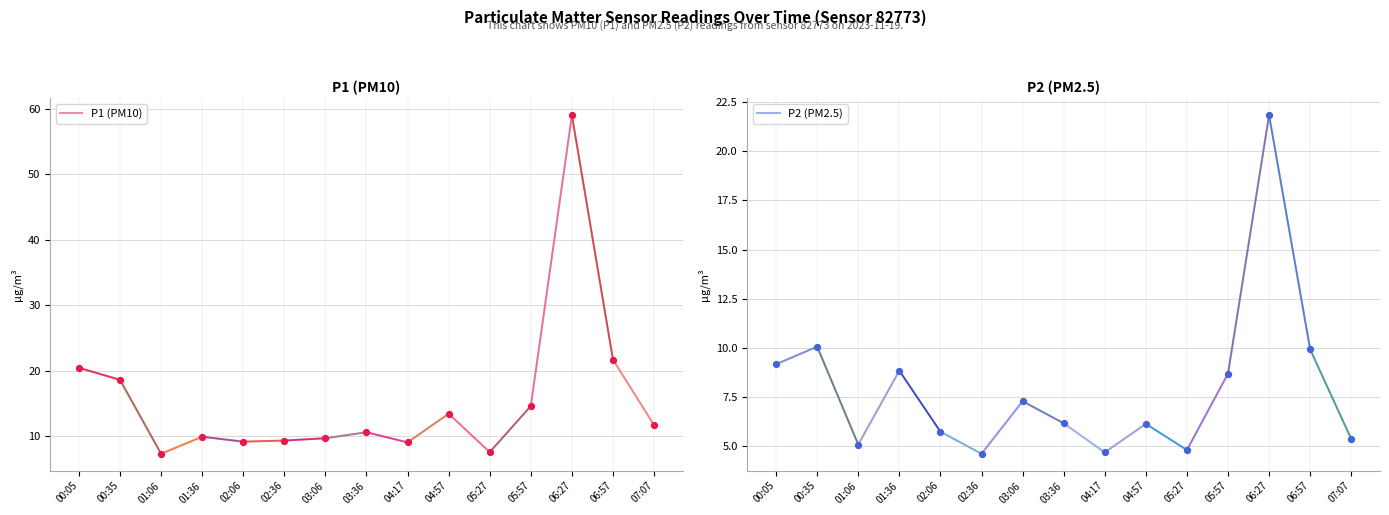

What are all the series names shown in the legend?

P1 (PM10), P2 (PM2.5)